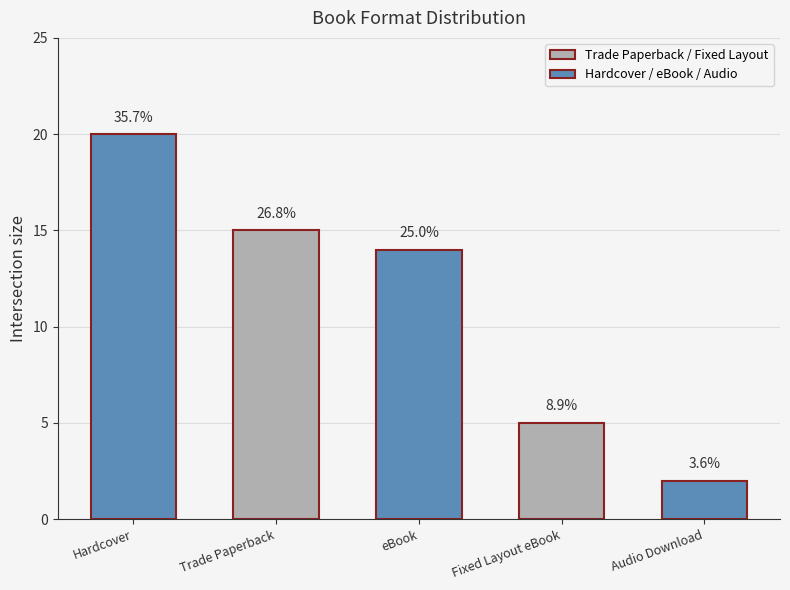

The value at Fixed Layout eBook is 5. True or false?

True